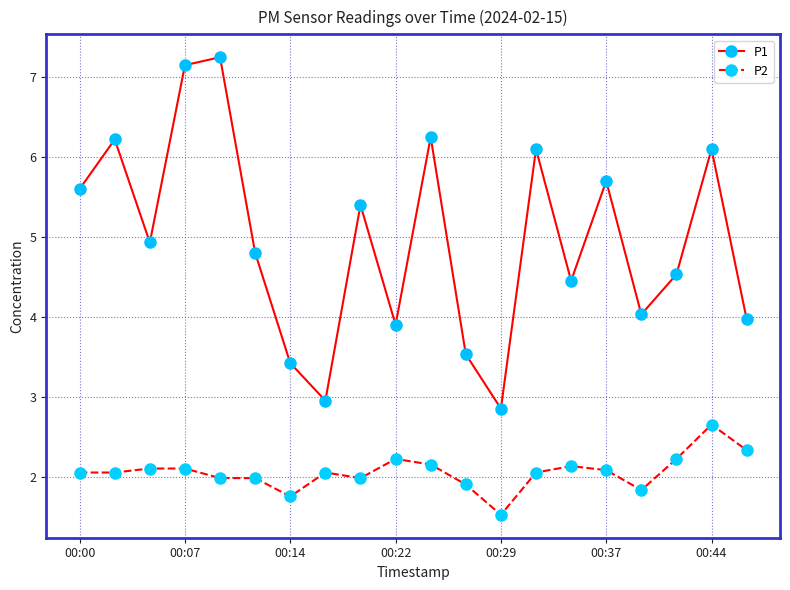

Which series has the largest total across all categories?

P1